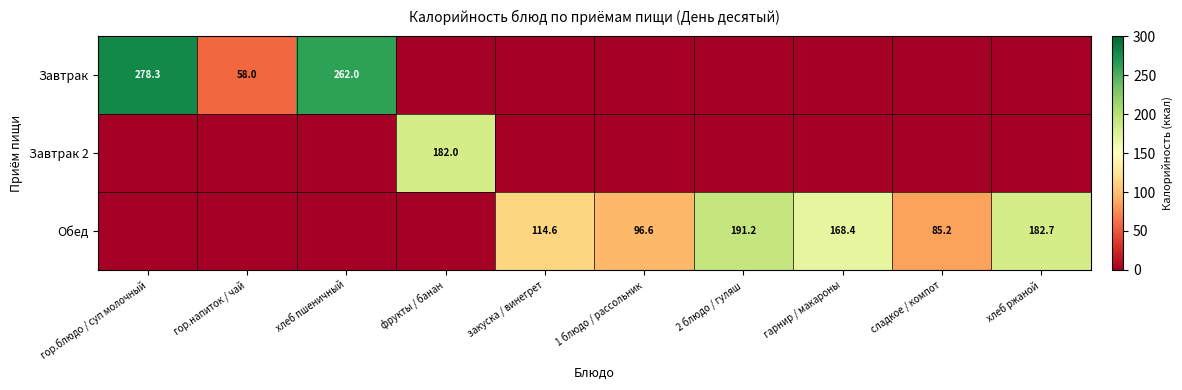

The Завтрак series shows 278.3 at гор.блюдо / суп молочный. True or false?

True